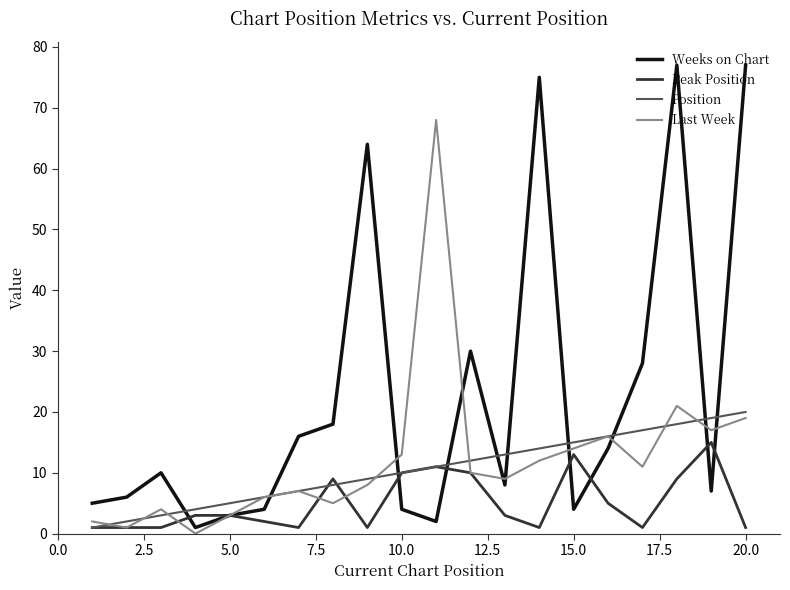

Which series has the largest total across all categories?

Weeks on Chart